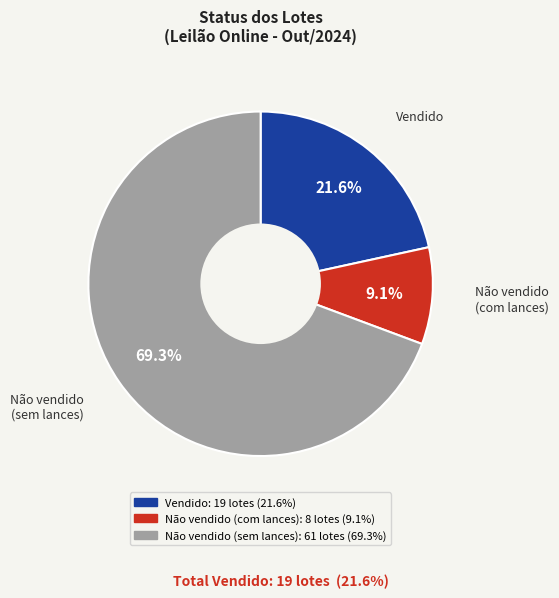

Does any single category account for the majority?

Yes